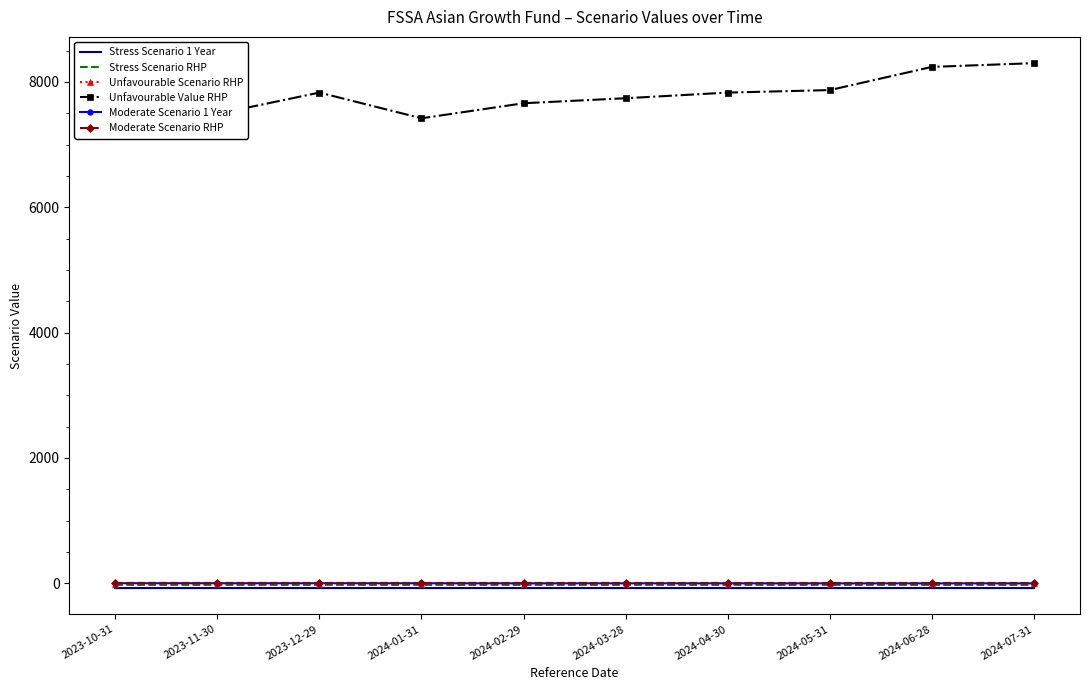

At which category is the sum across all series the highest?

2024-07-31